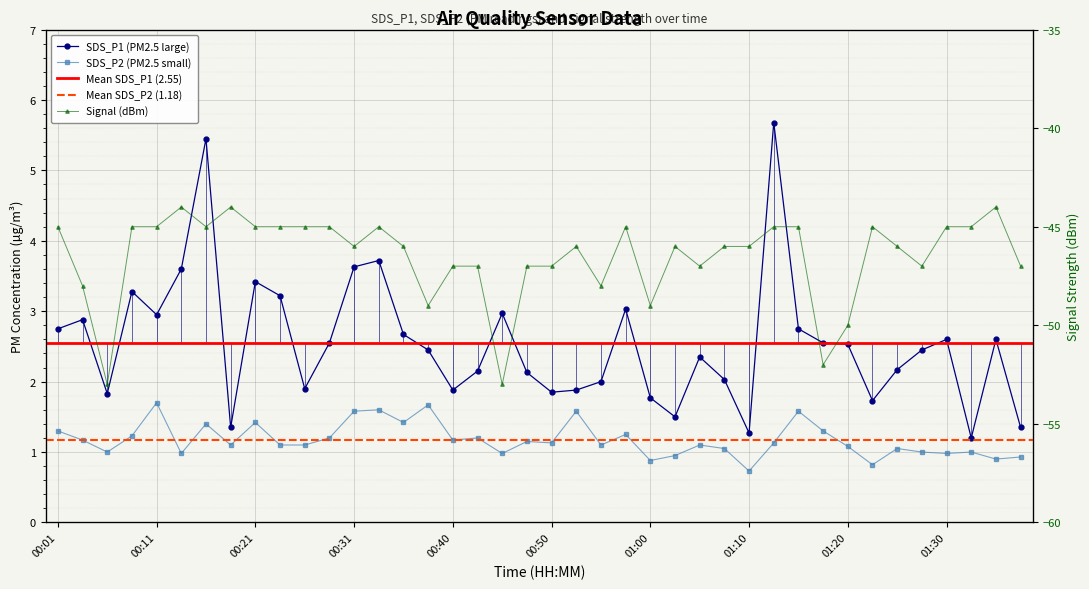

True or false: Signal and SDS_P2 intersect in this chart.

False